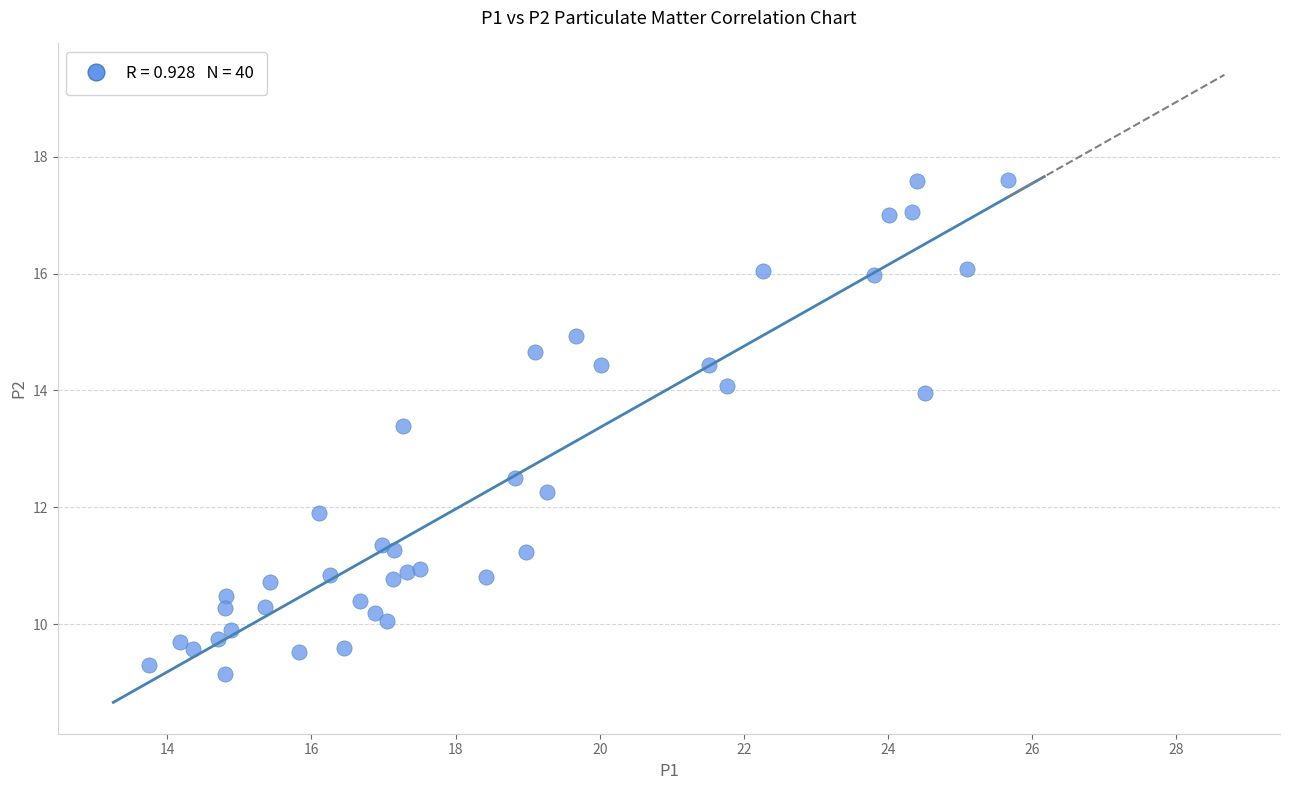

What is the range of X values (max minus min)?

11.9